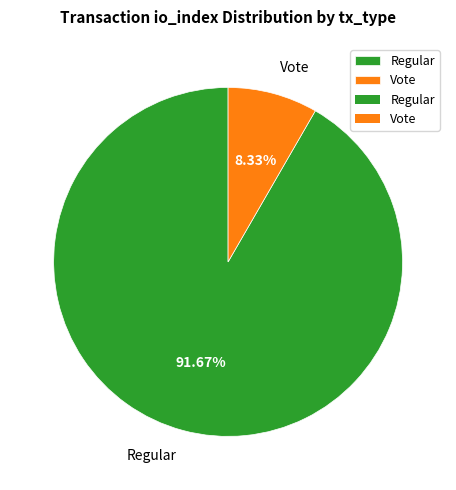

How much of the chart is everything except Regular?

8.3%